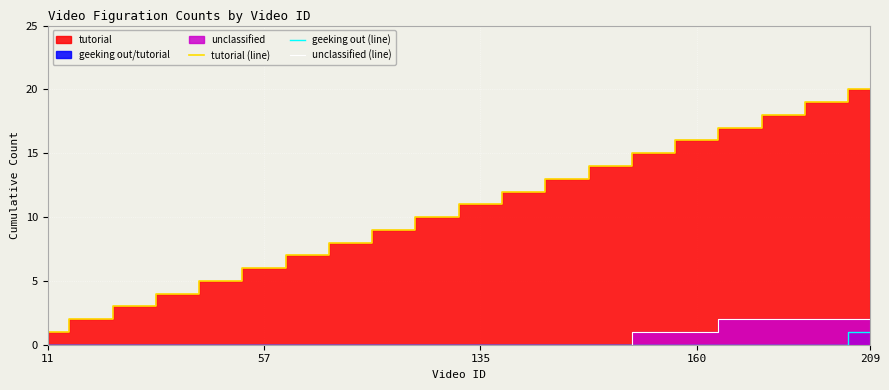

Does the chart display data point markers on the line(s)?

No